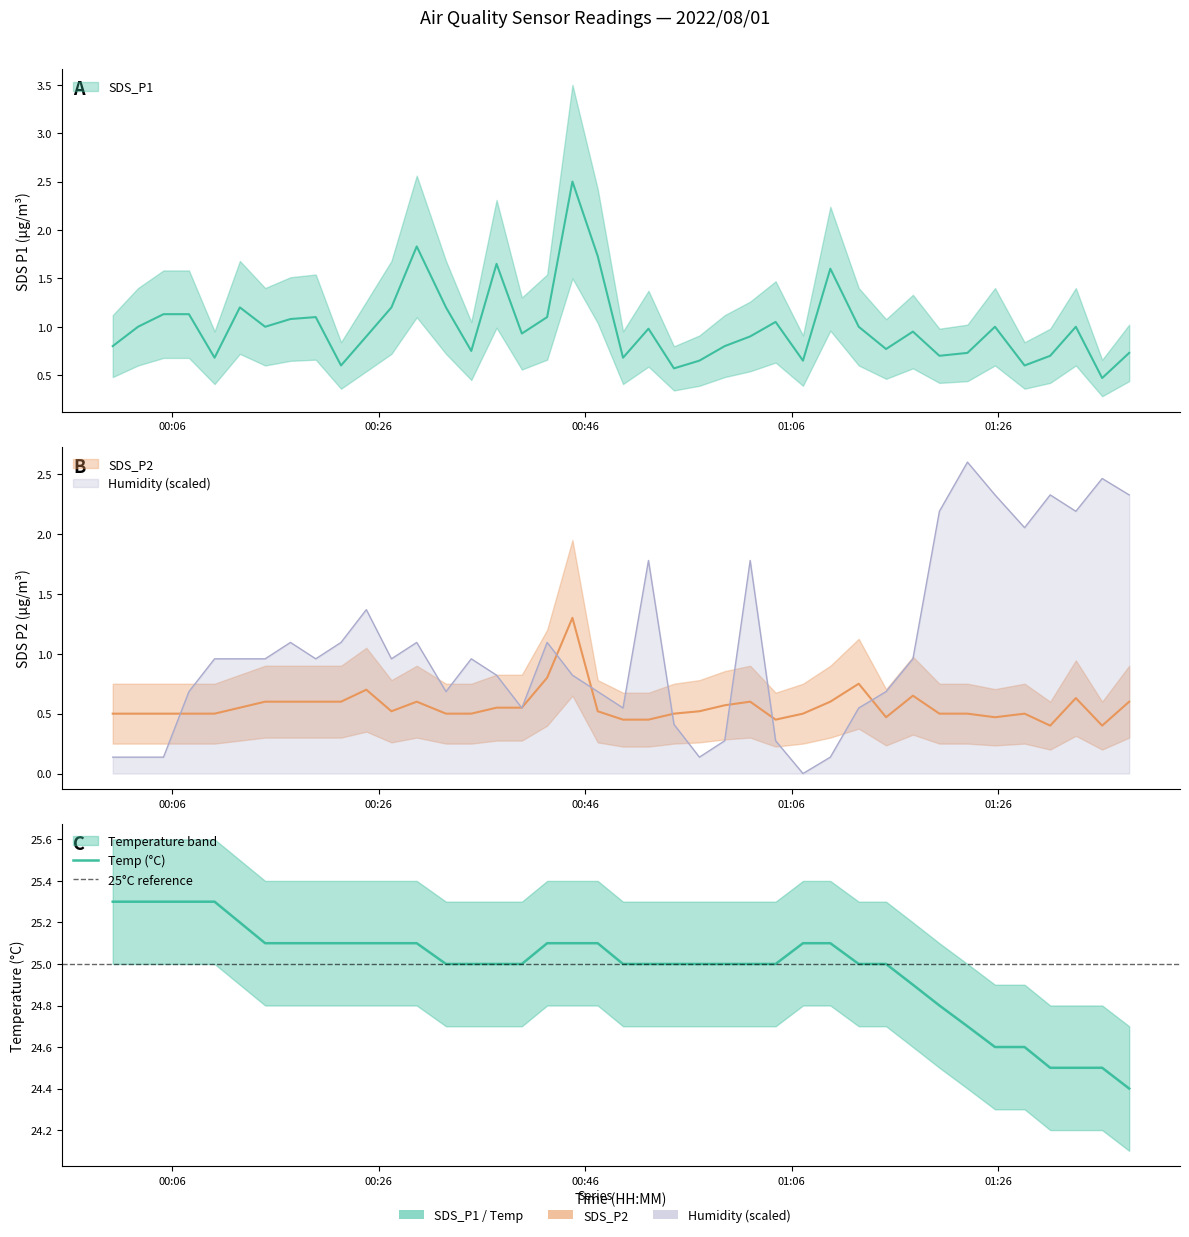

What is the greatest value displayed?

25.3